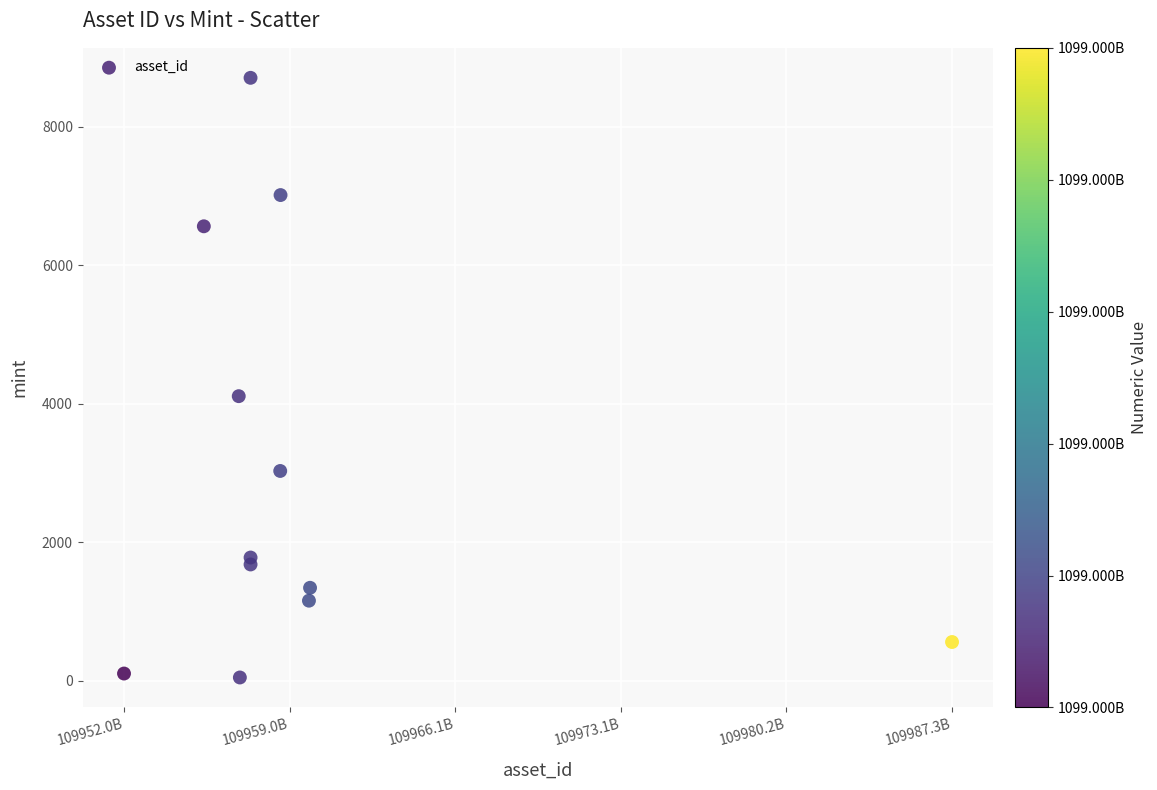

What is the average Y value?

3007